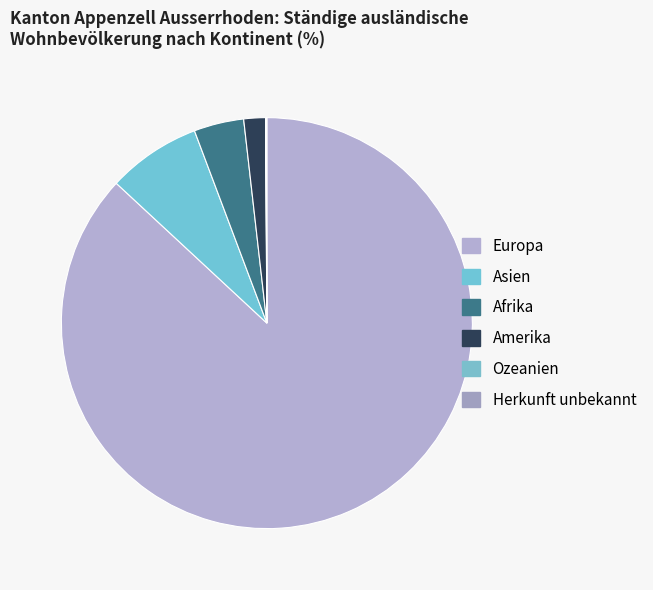

Rank the categories by value from lowest to highest.

Ozeanien, Herkunft unbekannt, Amerika, Afrika, Asien, Europa